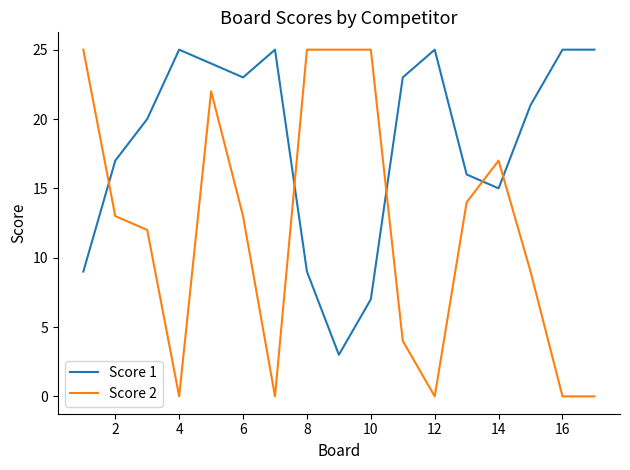

What is the maximum value shown in the chart?

25